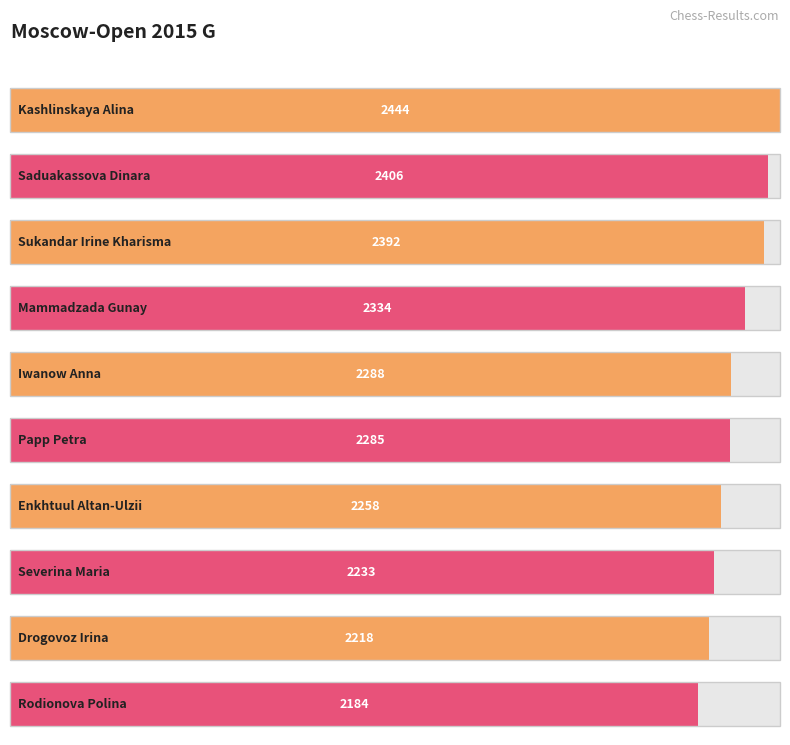

What is the value of the 2nd bar from the left?

2406